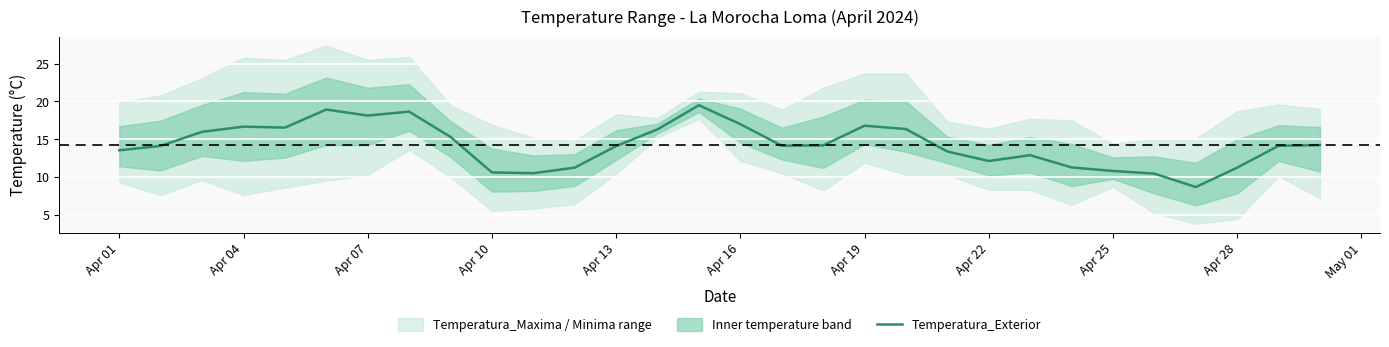

True or false: Temperatura_Exterior has a value of 27.4 at Apr 07.

False